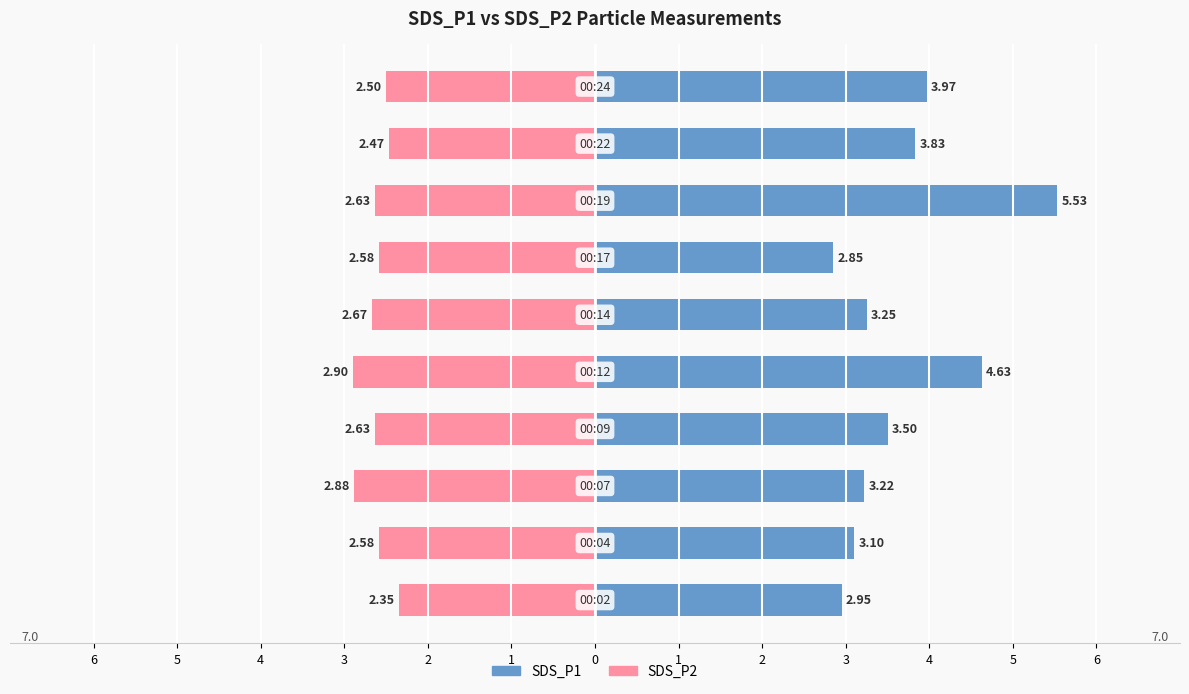

Reading left to right, list all the values displayed in this chart.

SDS_P1: 3.0	3.1	3.2	3.5	4.6	3.2	2.9	5.5	3.8	4.0
SDS_P2: -2.4	-2.6	-2.9	-2.6	-2.9	-2.7	-2.6	-2.6	-2.5	-2.5